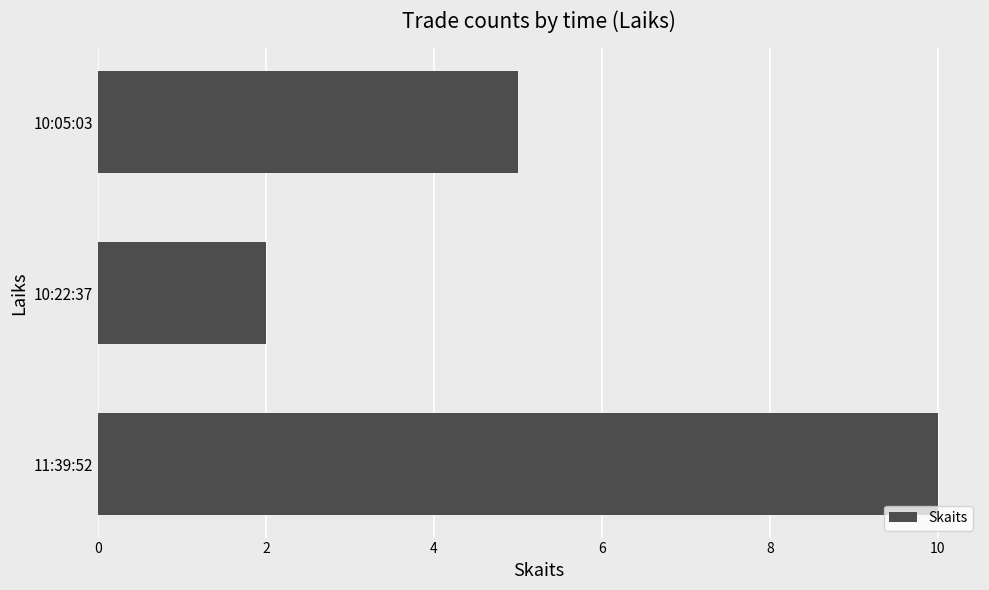

What is the change in value from 11:39:52 to 10:05:03?

-5